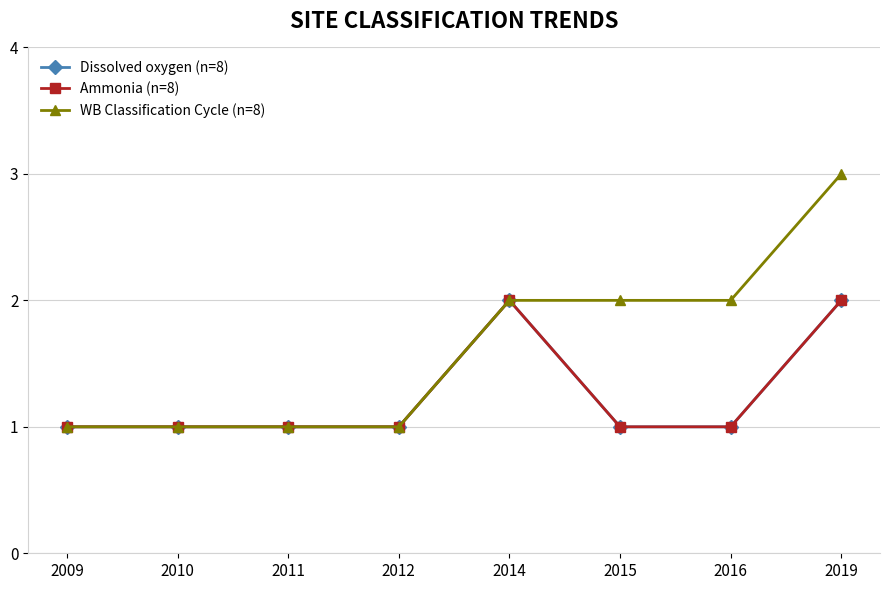

Is the value of WB Classification Cycle (n=8) at 2015 greater than the value of Dissolved oxygen (n=8) at 2014?

No